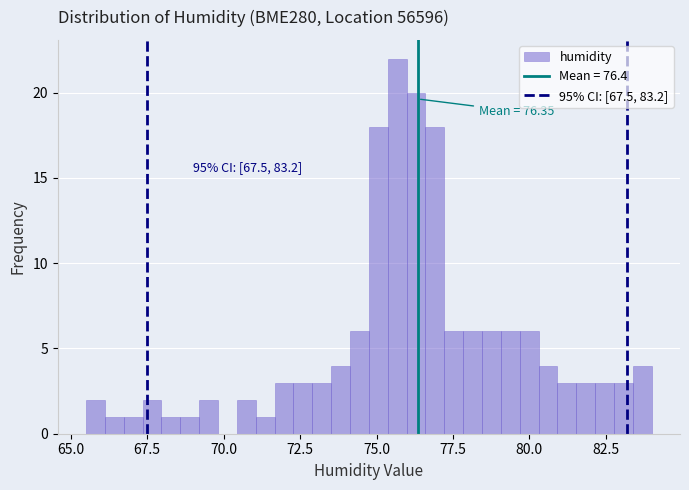

Around what value on the x-axis is the tallest bar? Give the approximate position of its centre, as read against the axis.

75.5